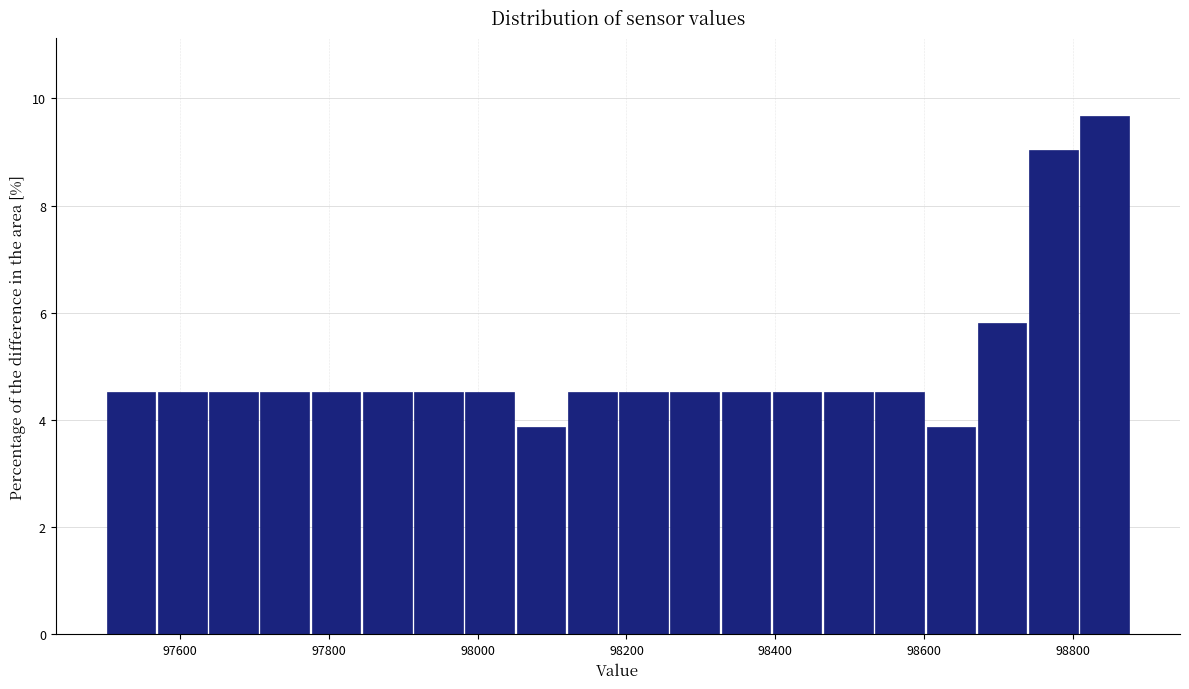

Around what value on the x-axis is the tallest bar? Give the approximate position of its centre, as read against the axis.

98840